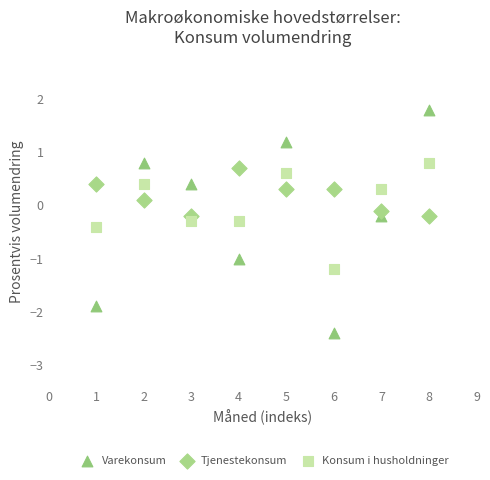

Across all data points, what is the range of X values (max minus min)?

7.0